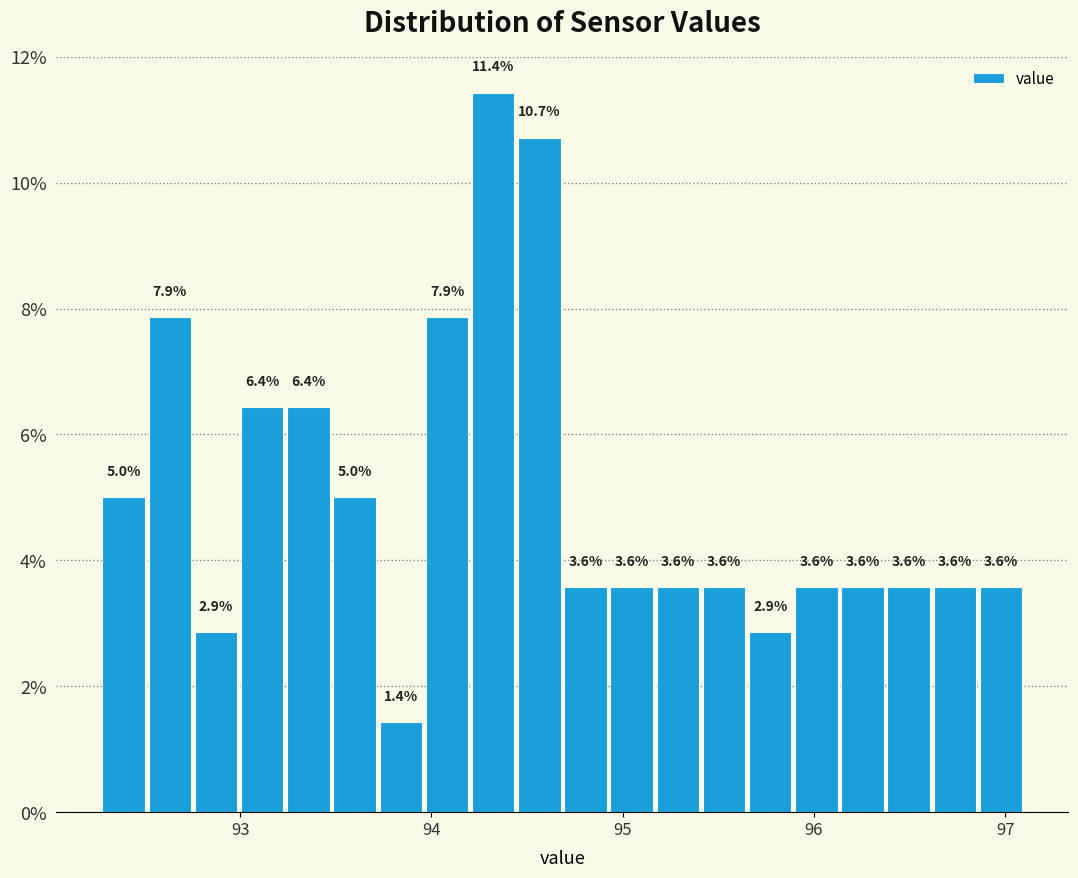

Around what value on the x-axis is the tallest bar? Give the approximate position of its centre, as read against the axis.

94.3